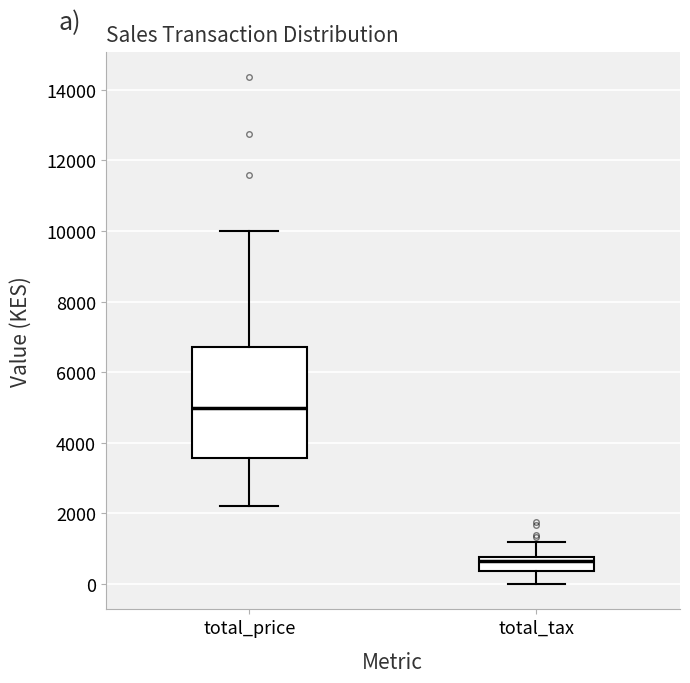

Which box's median line is the lowest?

total_tax